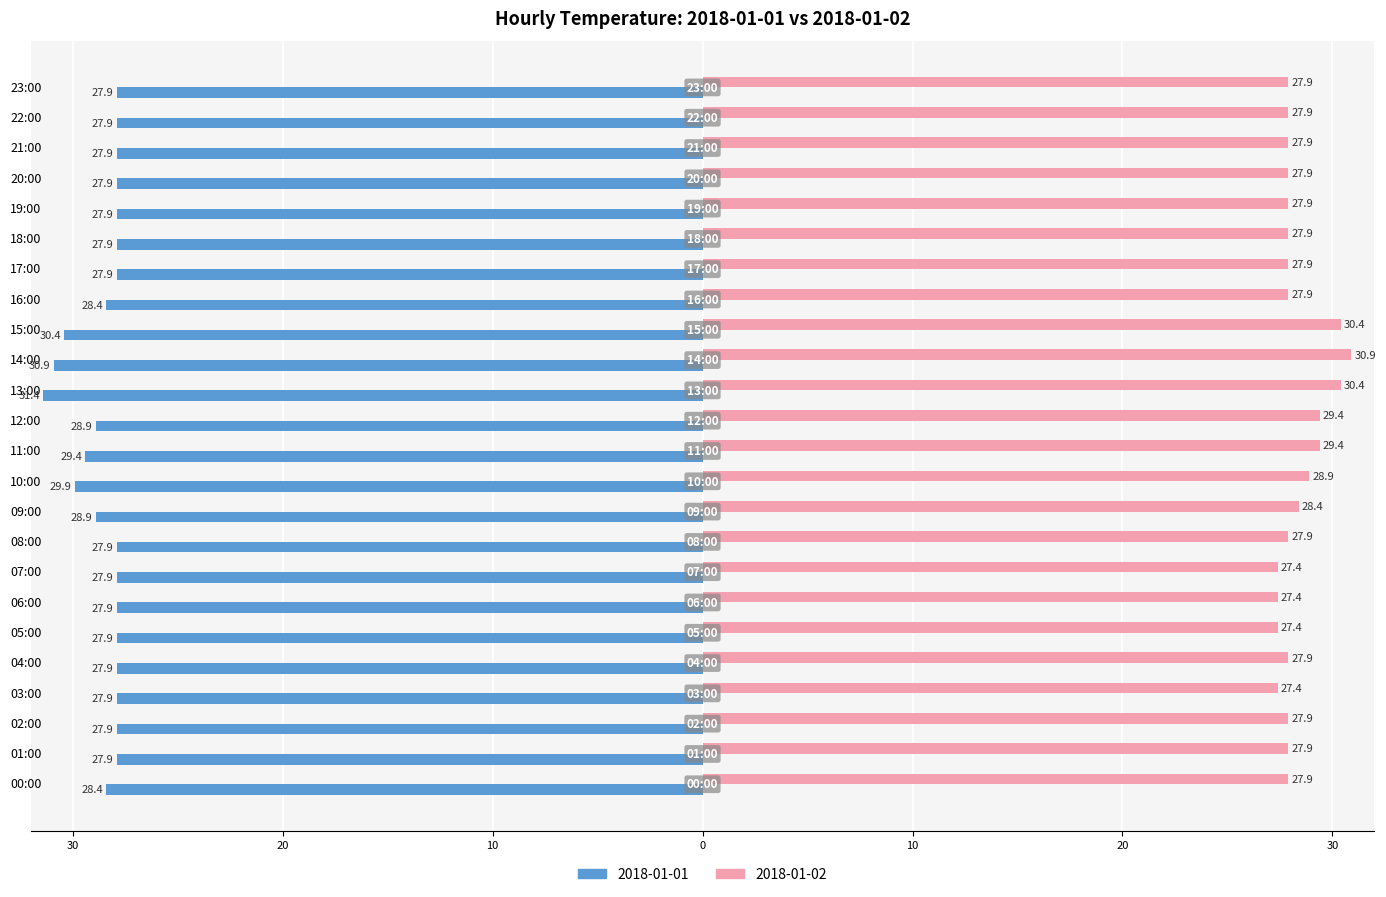

At which label is 2018-01-01 closest to -29?

09:00